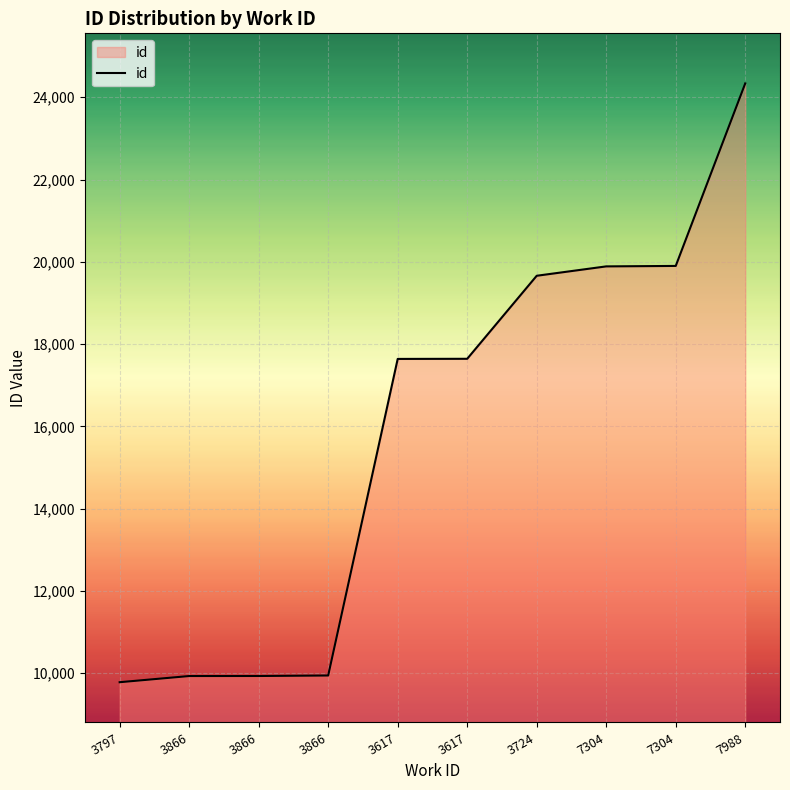

What is the average value?

15866